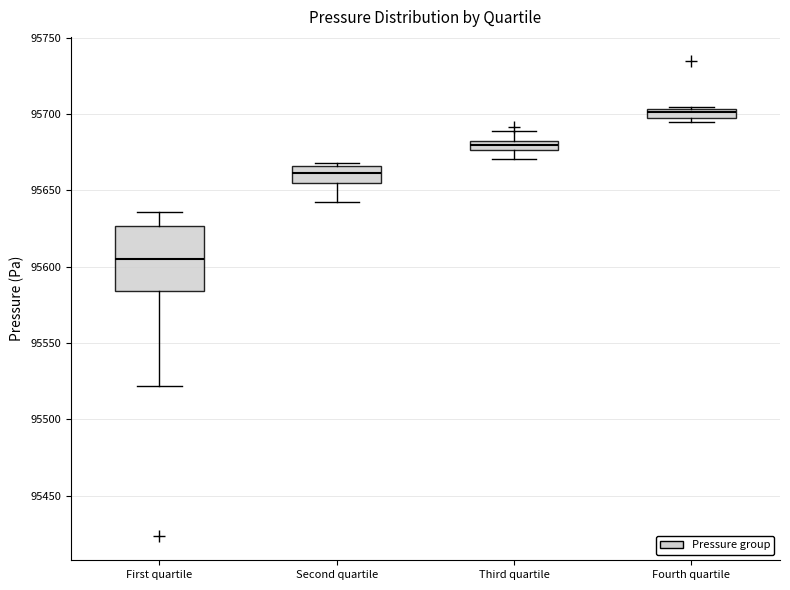

Which box has the lowest median line?

First quartile